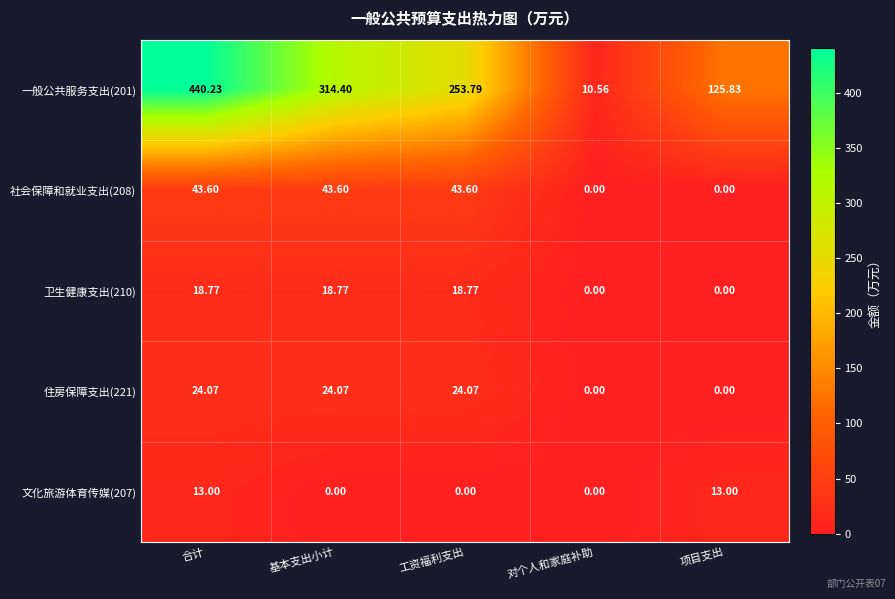

Is the value of 住房保障支出(221) at 工资福利支出 greater than the value of 文化旅游体育传媒(207) at 工资福利支出?

Yes